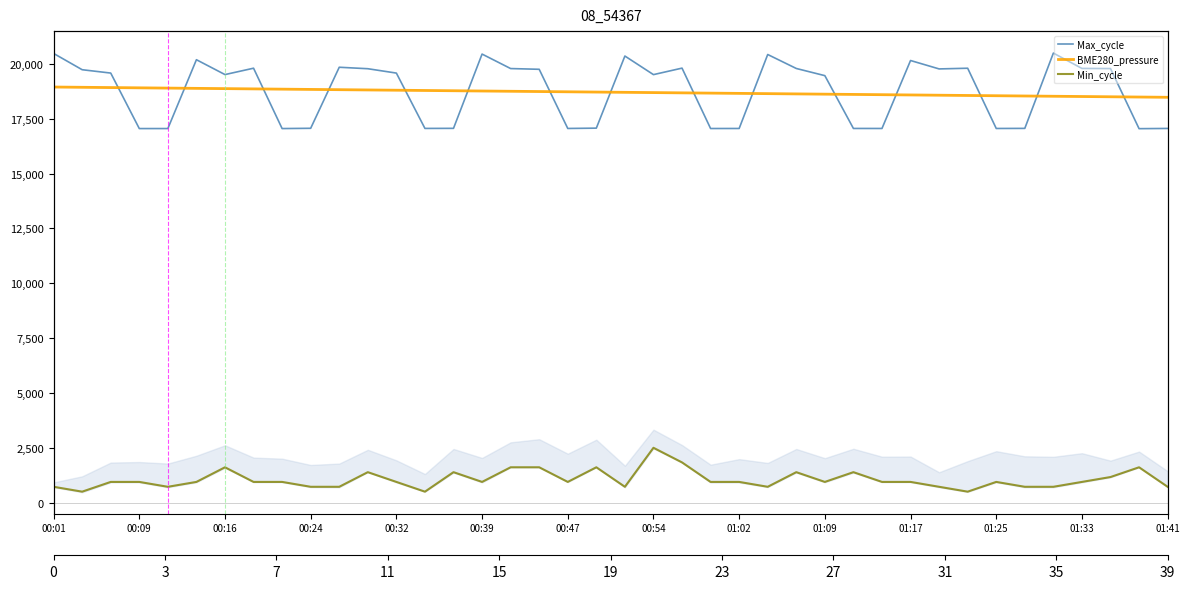

True or false: Min_cycle and Max_cycle intersect in this chart.

False